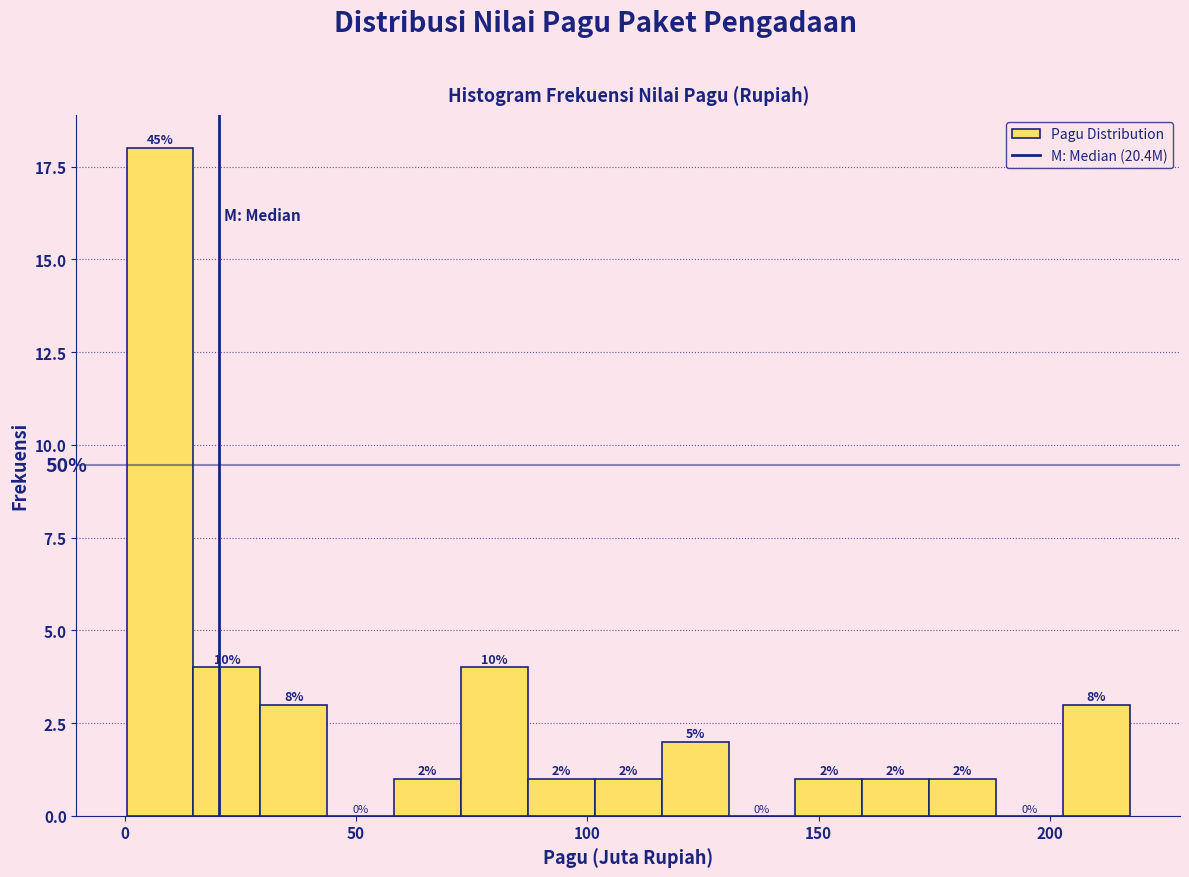

Read against the x-axis, roughly where is the centre of the tallest bar?

10